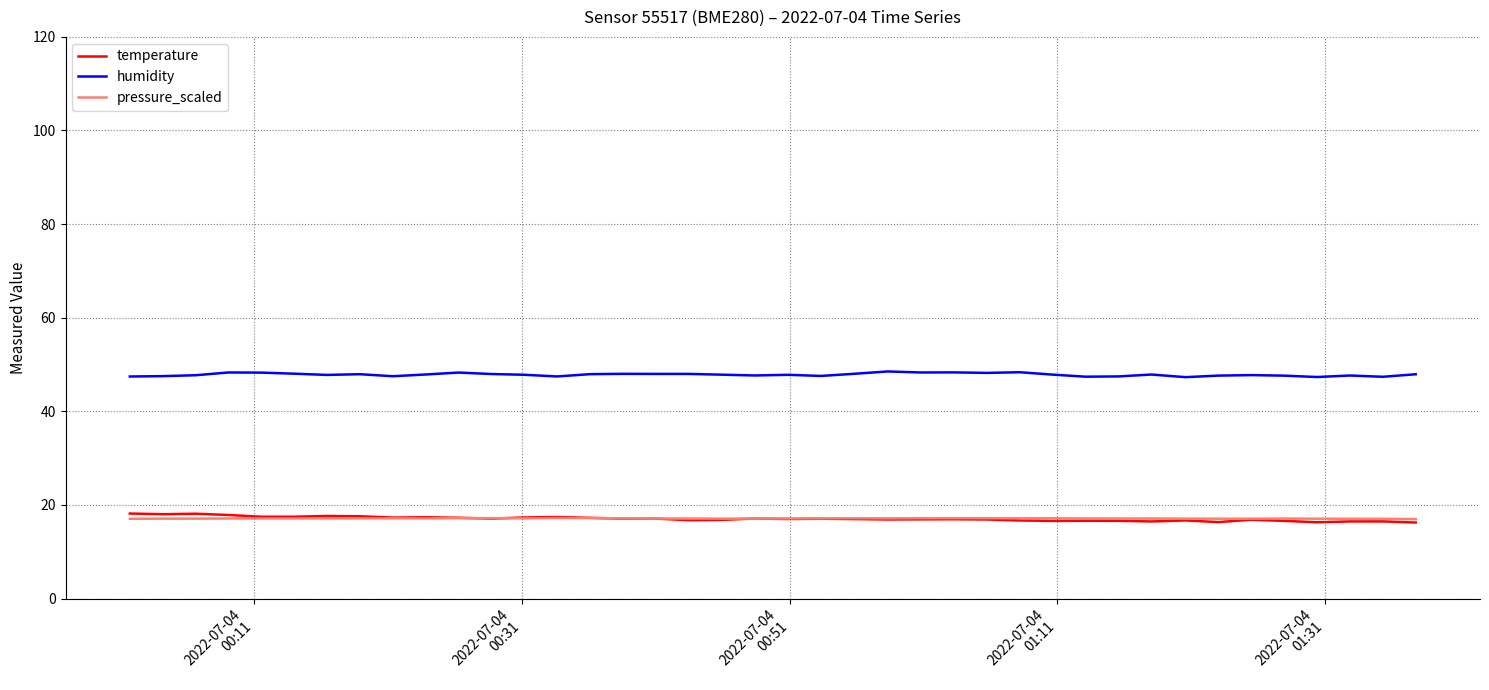

True or false: humidity and temperature intersect in this chart.

False